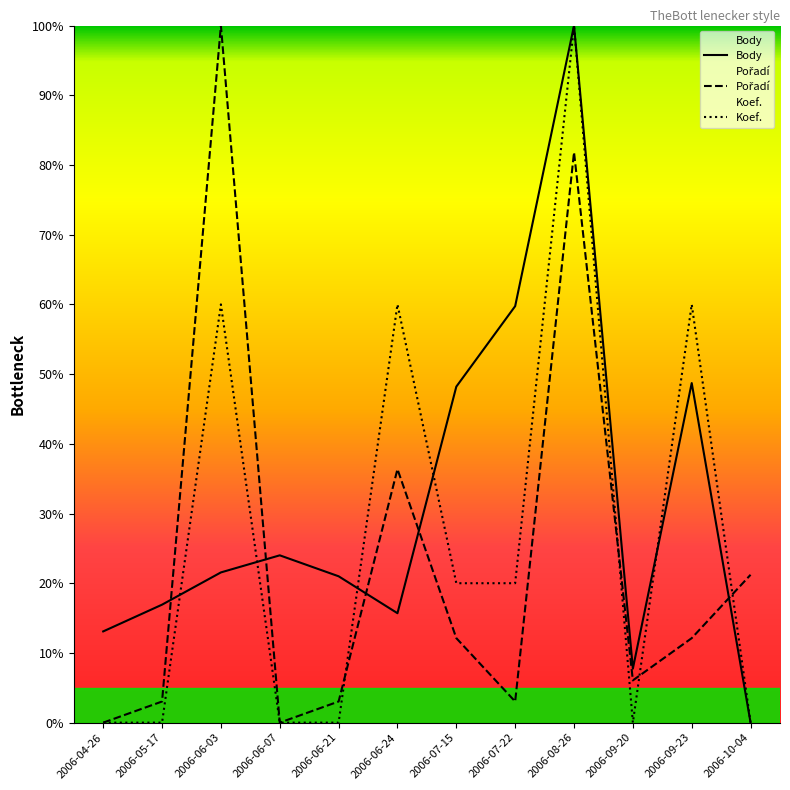

Rank the series by their average value, from lowest to highest.

Pořadí, Koef., Body